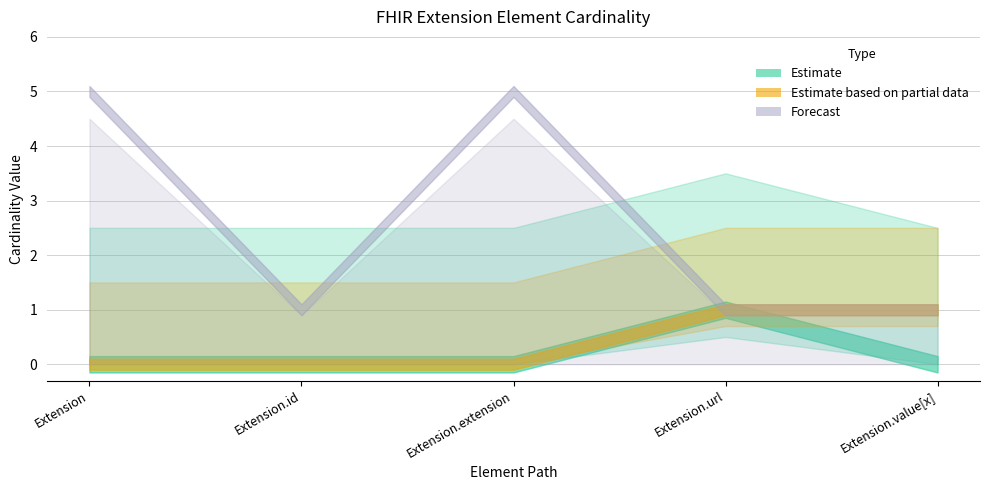

True or false: Base Min has a value of 0 at Extension.id.

True